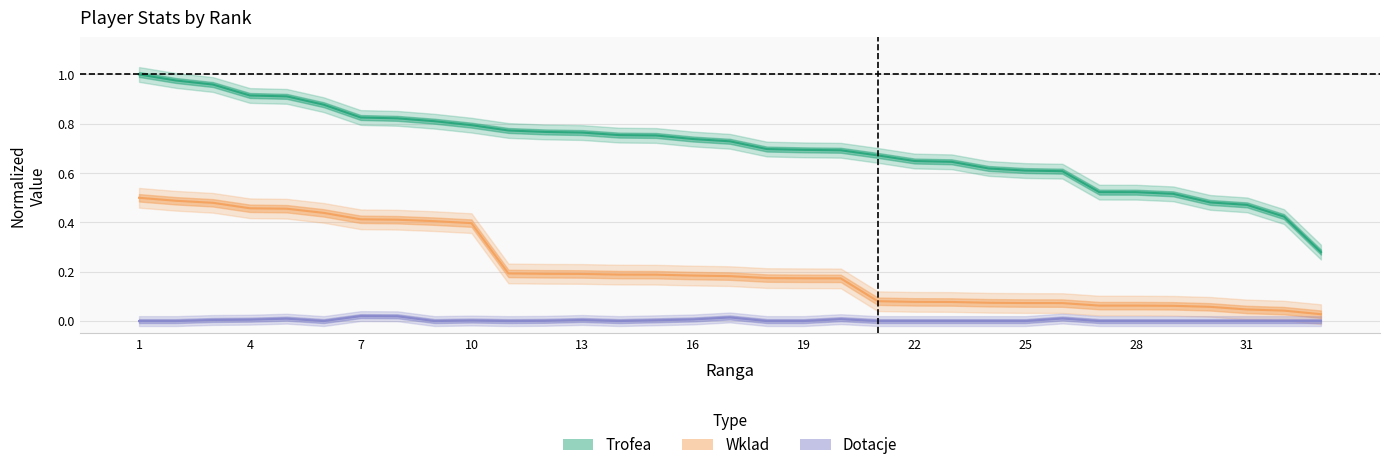

True or false: Wklad (line) and Dotacje (line) intersect in this chart.

False